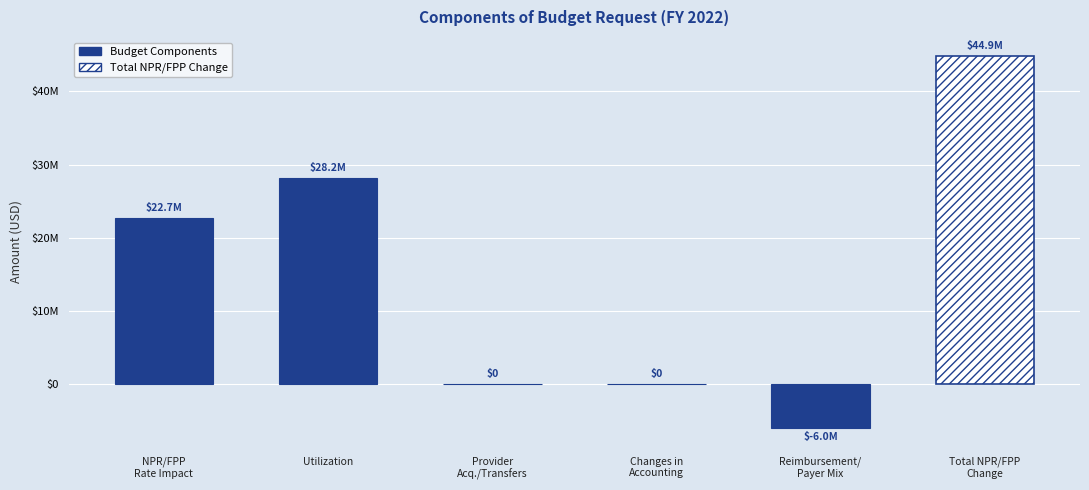

Rank the categories by value from highest to lowest.

Total NPR/FPP
Change, Utilization, NPR/FPP
Rate Impact, Provider
Acq./Transfers, Changes in
Accounting, Reimbursement/
Payer Mix